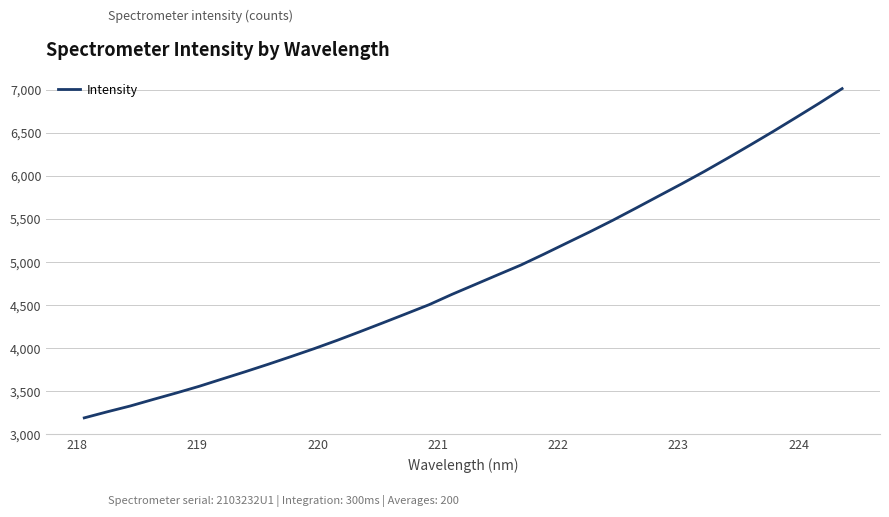

What is the difference between the maximum and minimum values?

3820.9